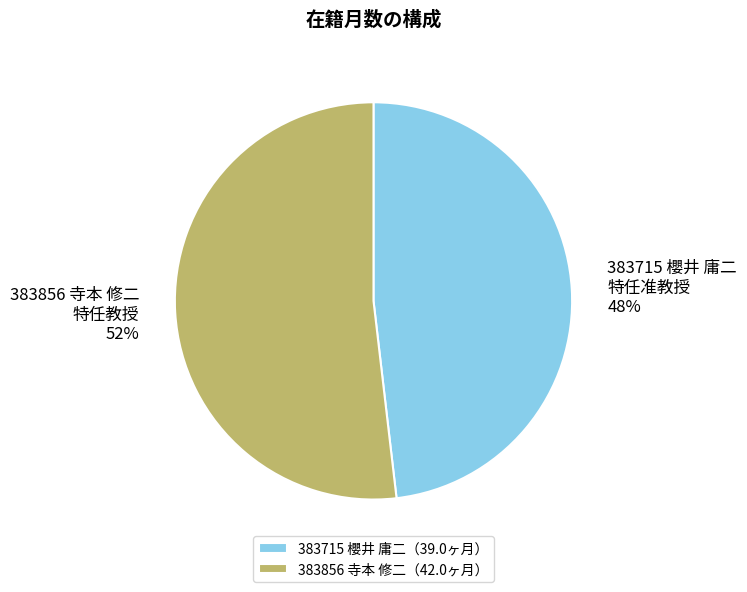

Count the number of slices in the pie.

2